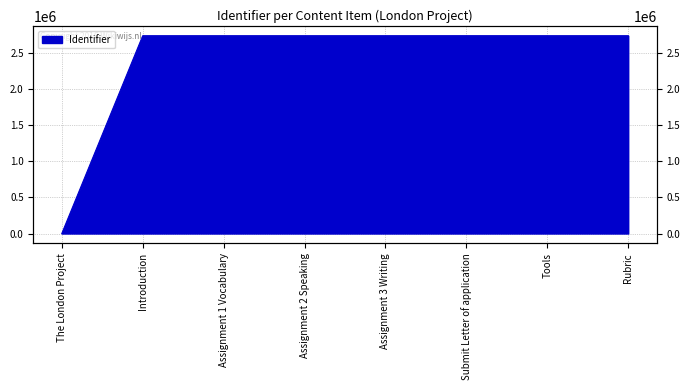

Where is the first local minimum?

Tools